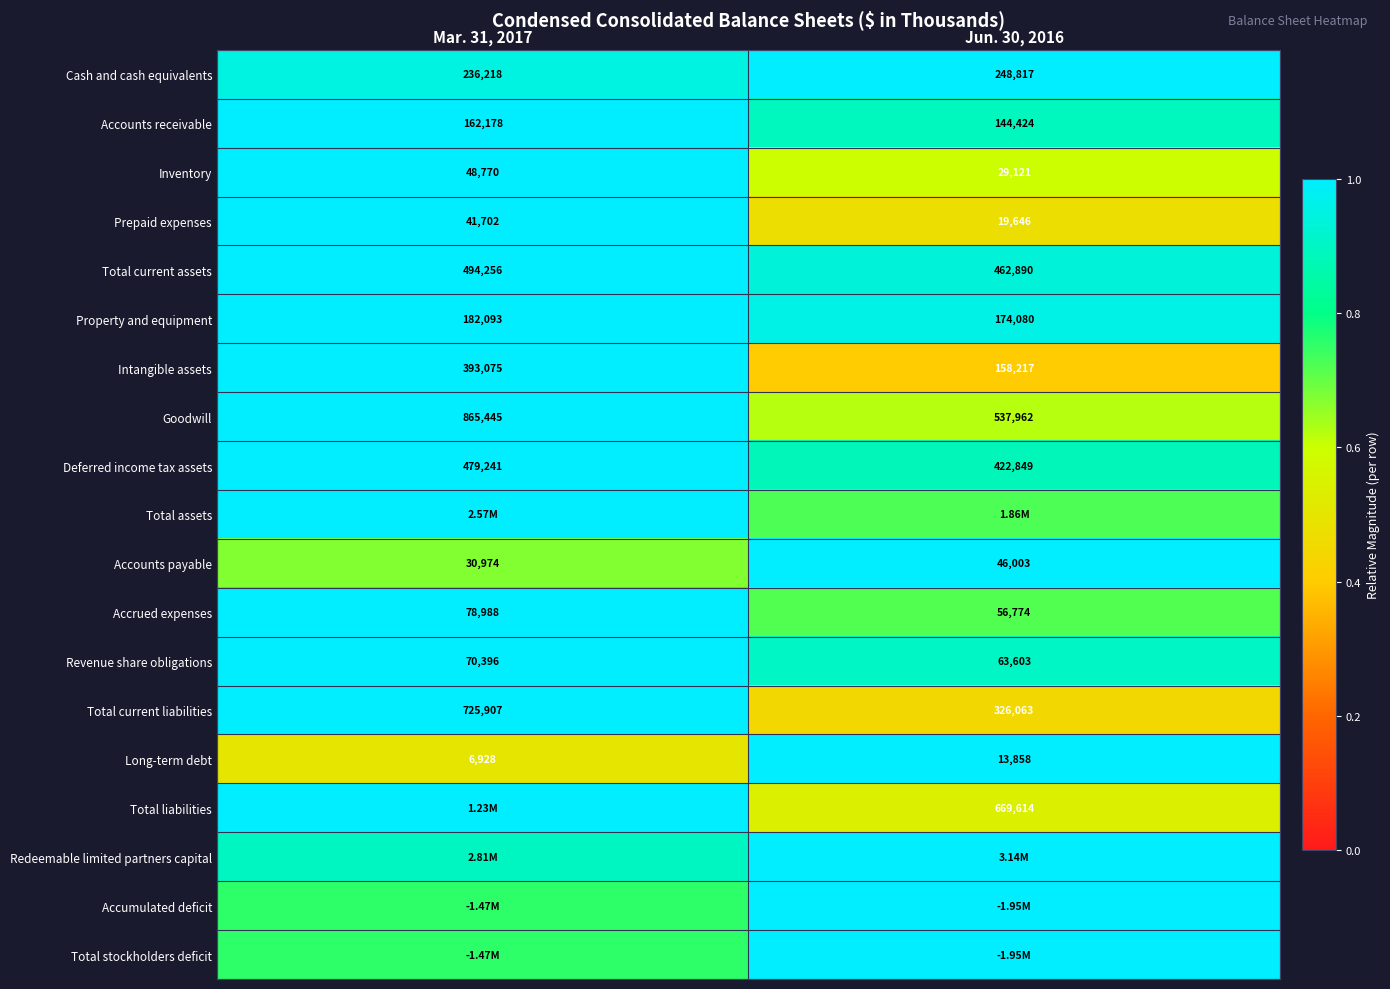

Is the value of Deferred income tax assets at Mar. 31, 2017 greater than the value of Goodwill at Mar. 31, 2017?

No